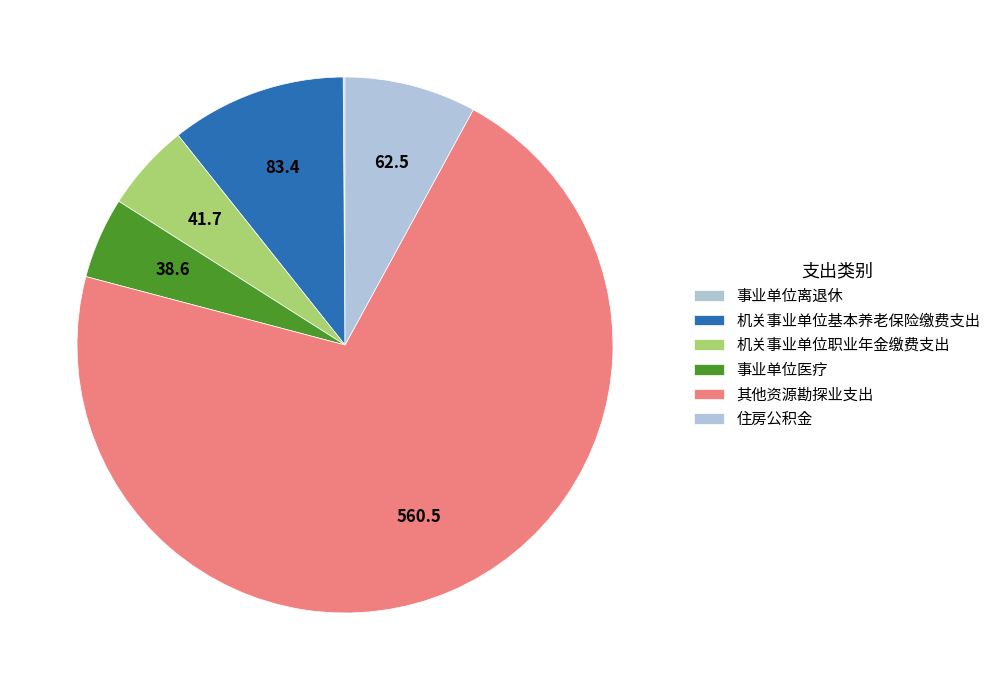

Between 事业单位医疗 and 事业单位离退休, which is larger?

事业单位医疗